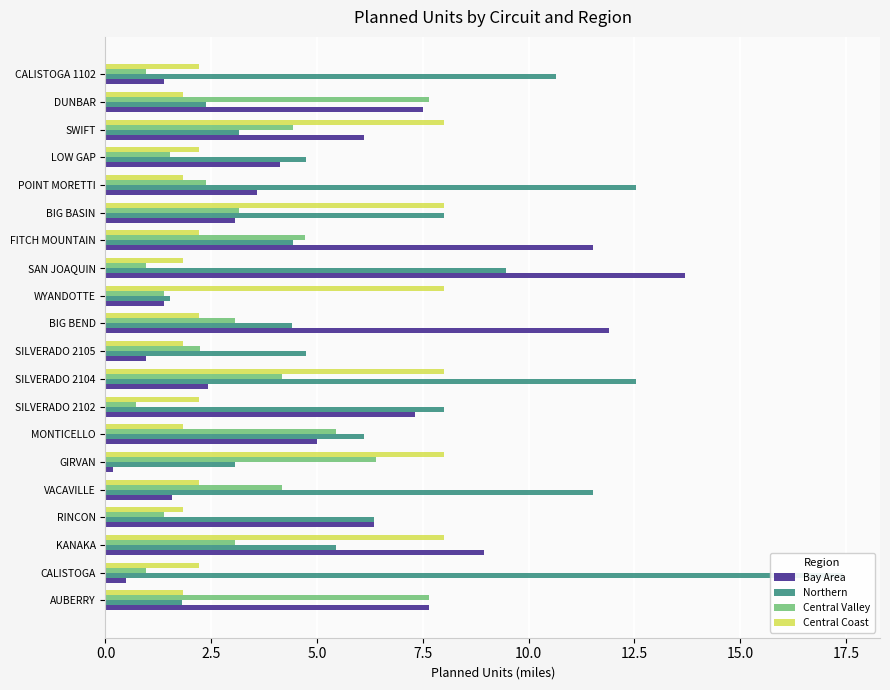

Count the number of data series in this chart.

4